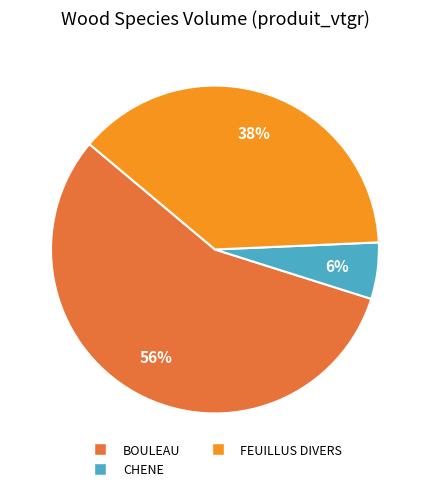

Does FEUILLUS DIVERS represent more than half of the total?

No